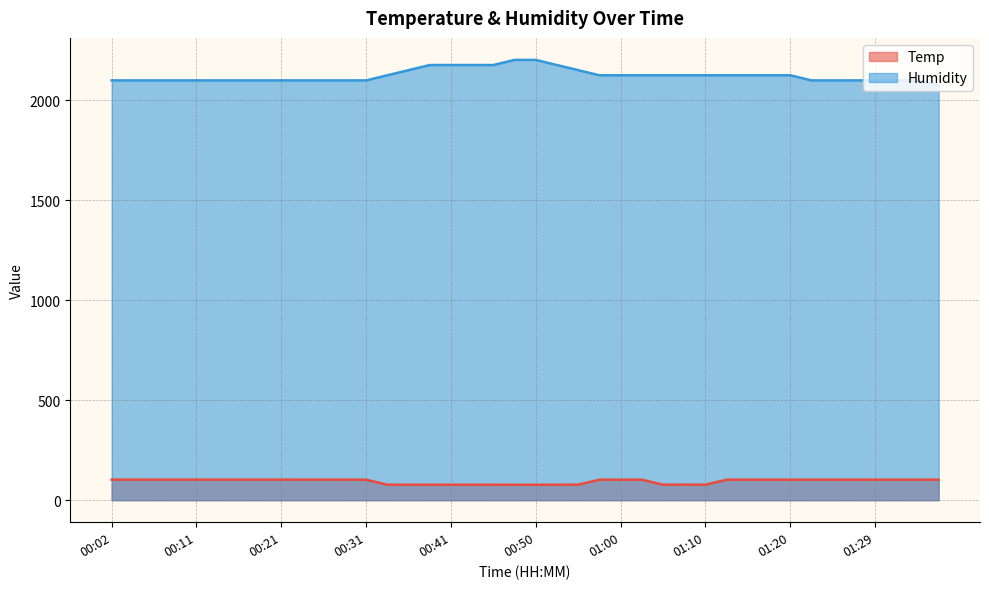

How many interior local valleys does the Temp series have?

2